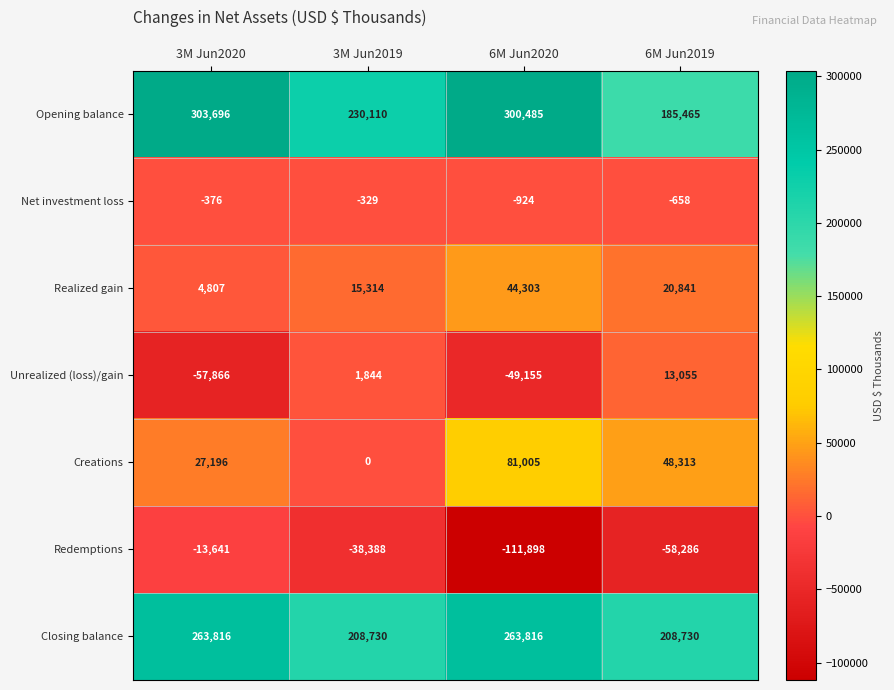

Reading left to right, what are all the values shown in this chart?

Opening balance: 3M Jun2020=303696	3M Jun2019=230110	6M Jun2020=300485	6M Jun2019=185465
Net investment loss: 3M Jun2020=-376	3M Jun2019=-329	6M Jun2020=-924	6M Jun2019=-658
Realized gain: 3M Jun2020=4807	3M Jun2019=15314	6M Jun2020=44303	6M Jun2019=20841
Unrealized (loss)/gain: 3M Jun2020=-57866	3M Jun2019=1844	6M Jun2020=-49155	6M Jun2019=13055
Creations: 3M Jun2020=27196	3M Jun2019=0	6M Jun2020=81005	6M Jun2019=48313
Redemptions: 3M Jun2020=-13641	3M Jun2019=-38388	6M Jun2020=-111898	6M Jun2019=-58286
Closing balance: 3M Jun2020=263816	3M Jun2019=208730	6M Jun2020=263816	6M Jun2019=208730